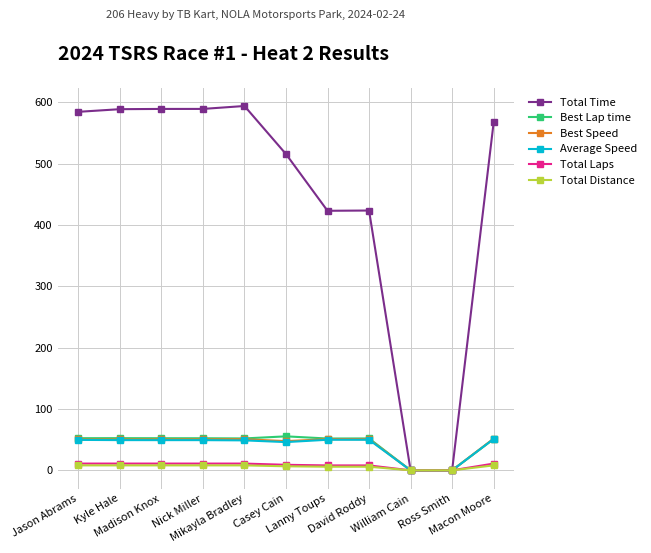

Which series has the largest total across all categories?

Total Time